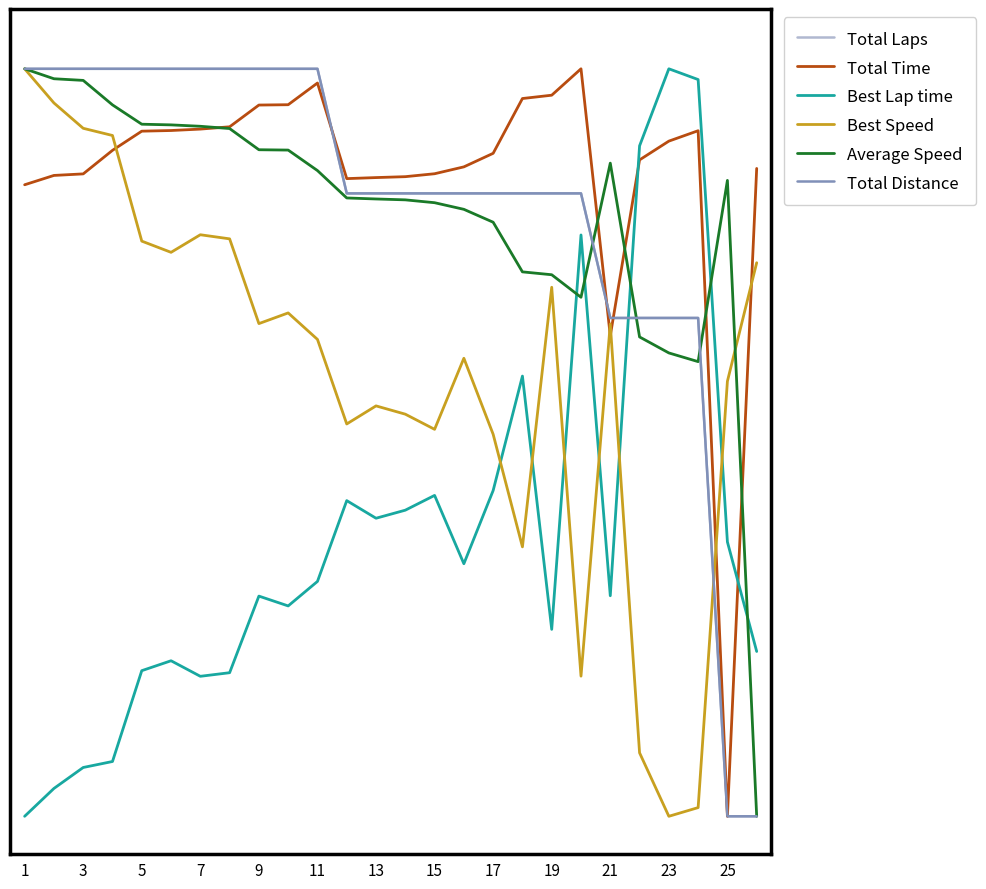

Which series has the widest spread of values?

Total Laps